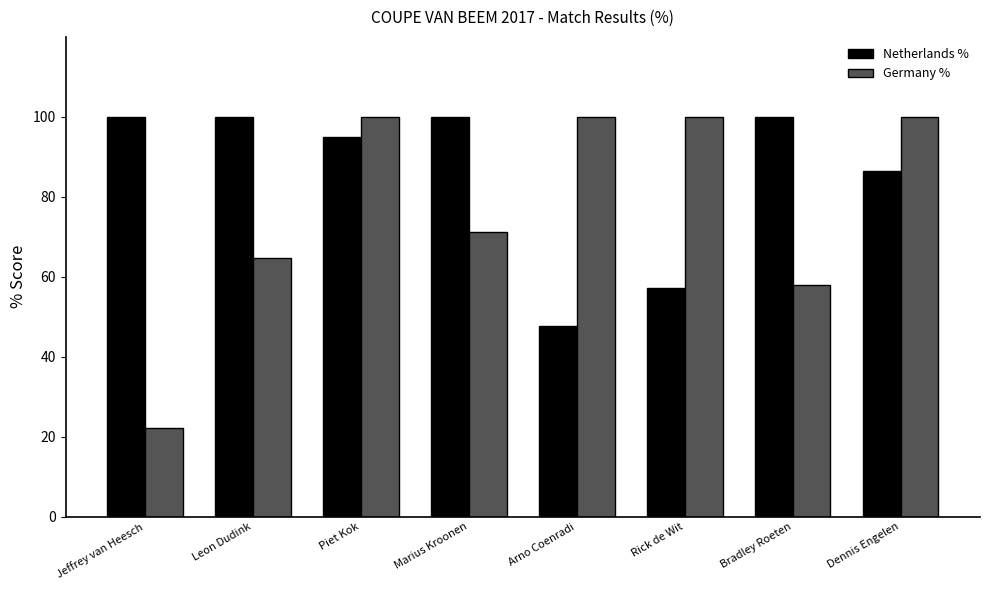

List the series in order of their overall mean, highest first.

Netherlands %, Germany %